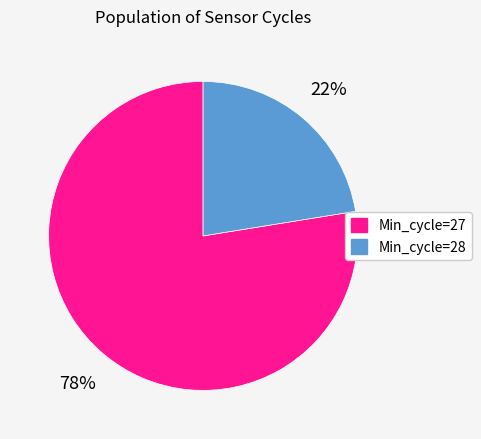

Which category accounts for the majority?

Min_cycle=27